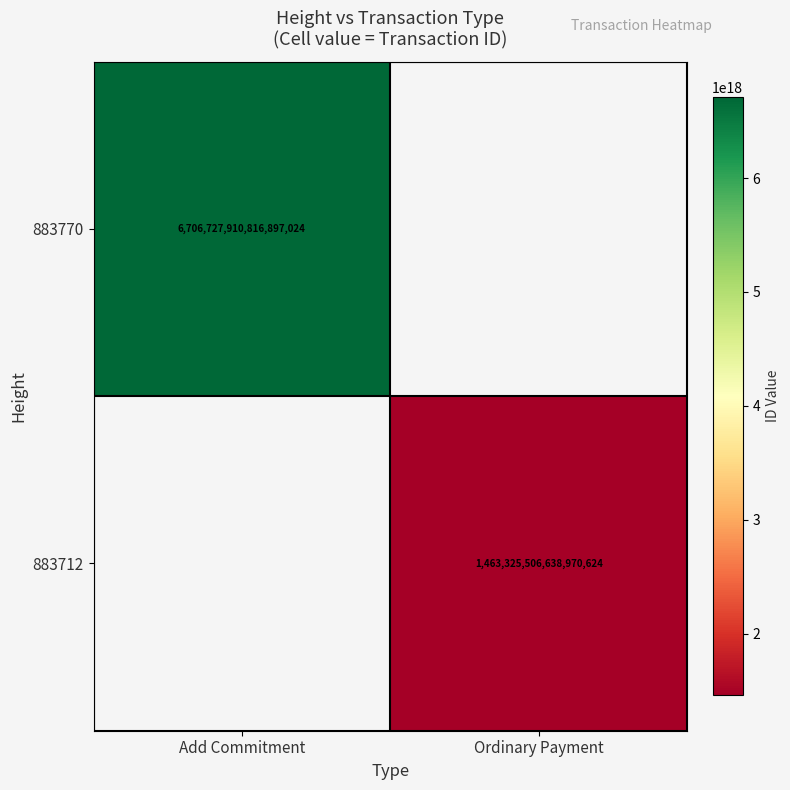

The 883770 series shows 6706727910816897024 at Add Commitment. True or false?

True